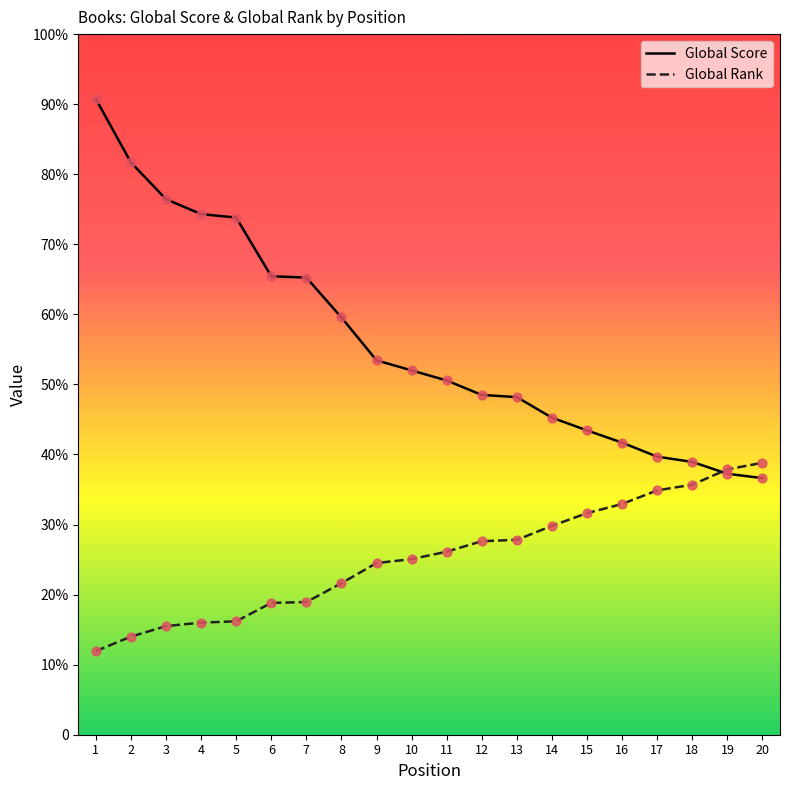

Which series reaches the maximum Y coordinate?

Global Score